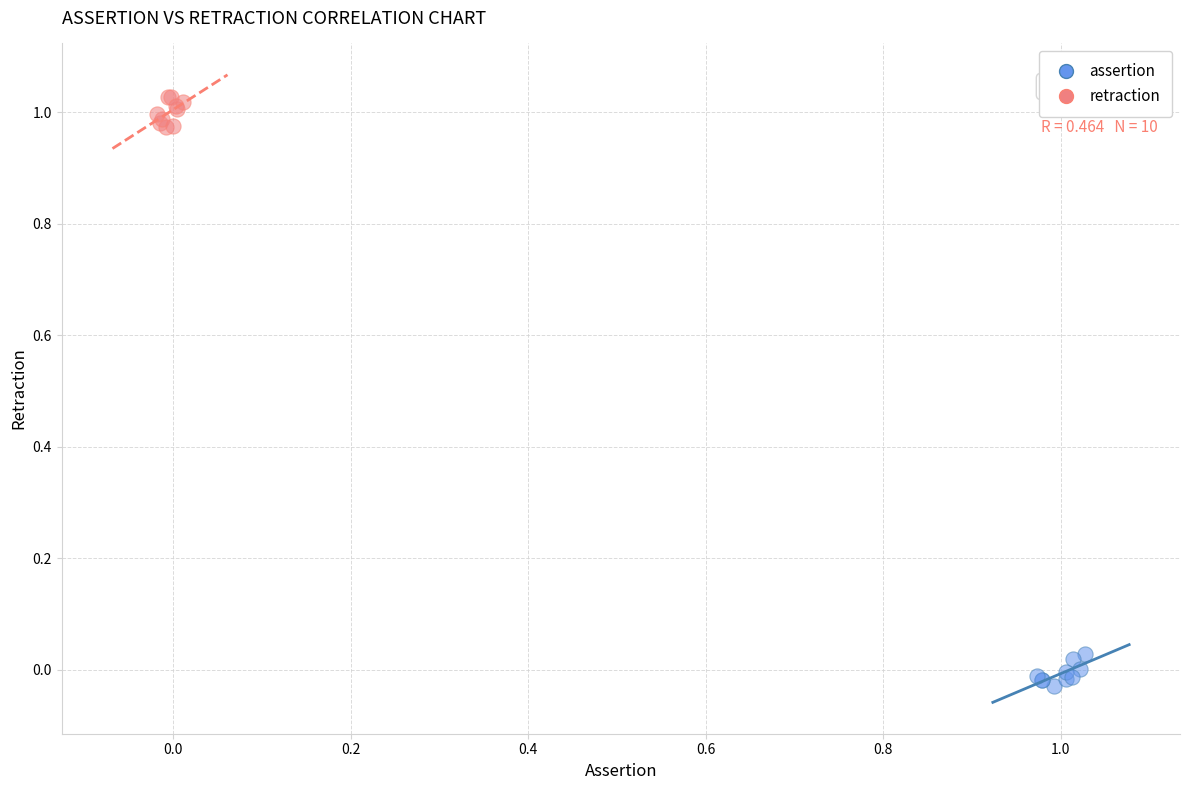

Which series contains the highest Y value?

retraction